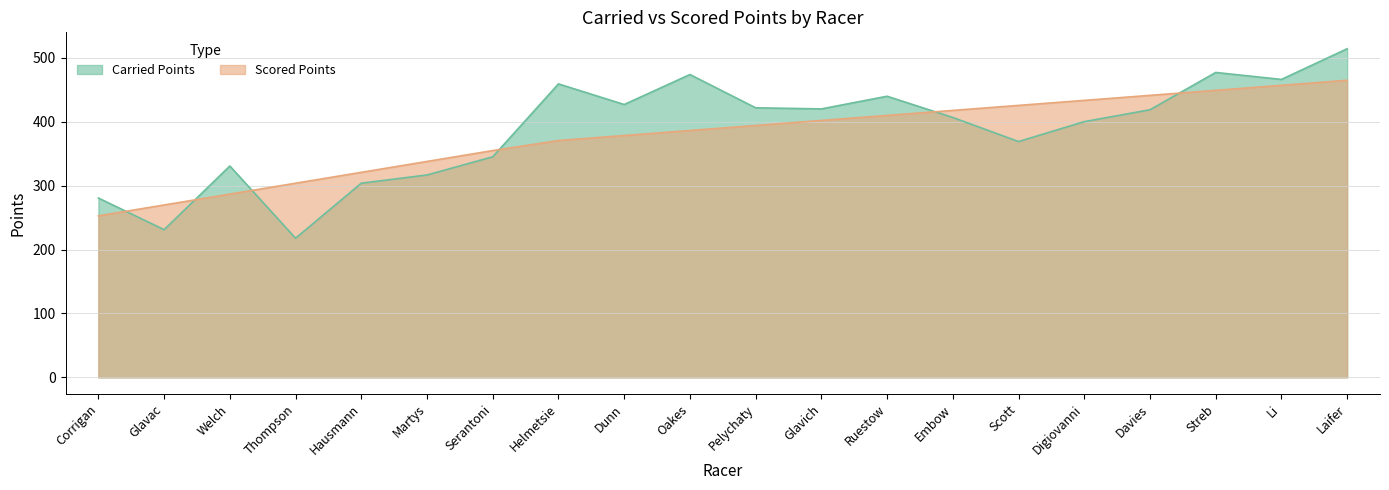

True or false: Scored Points has more than 0 points higher than both neighbors.

False